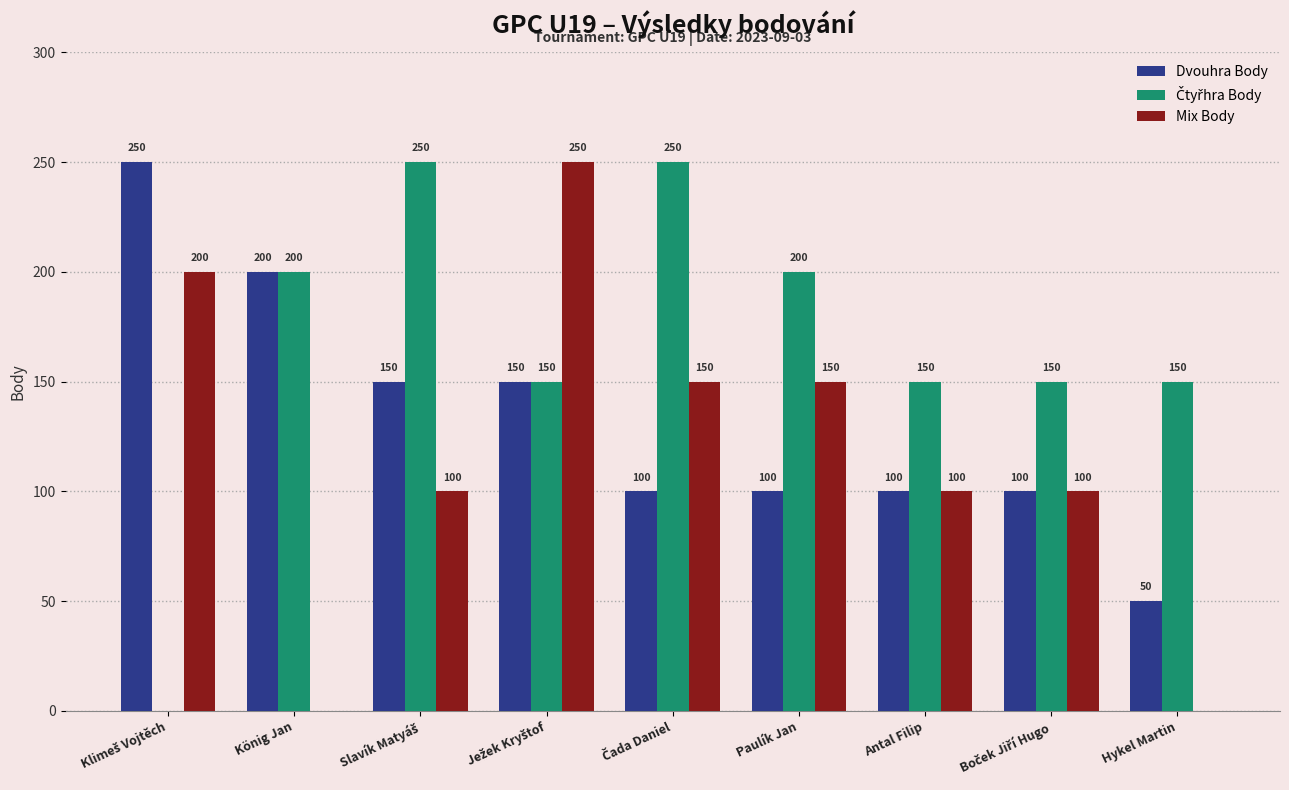

What is the sum of all Dvouhra Body values?

1200